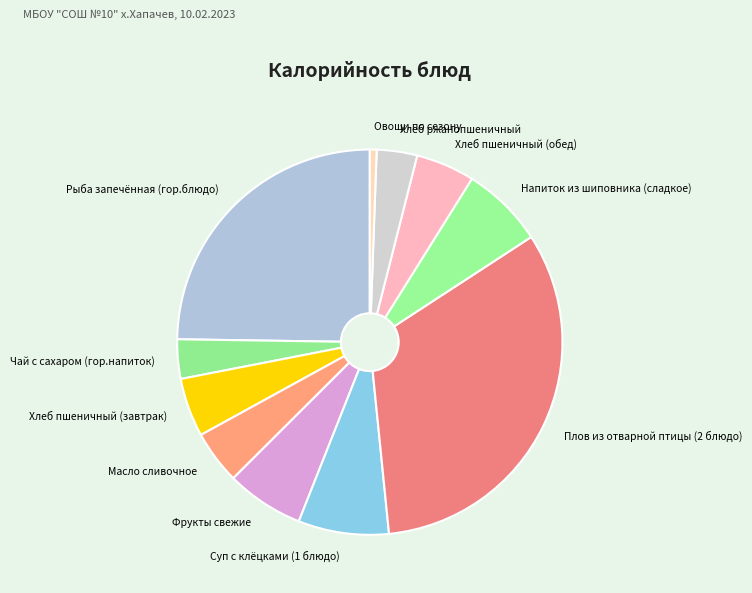

Does Масло сливочное account for over 50% of the chart?

No